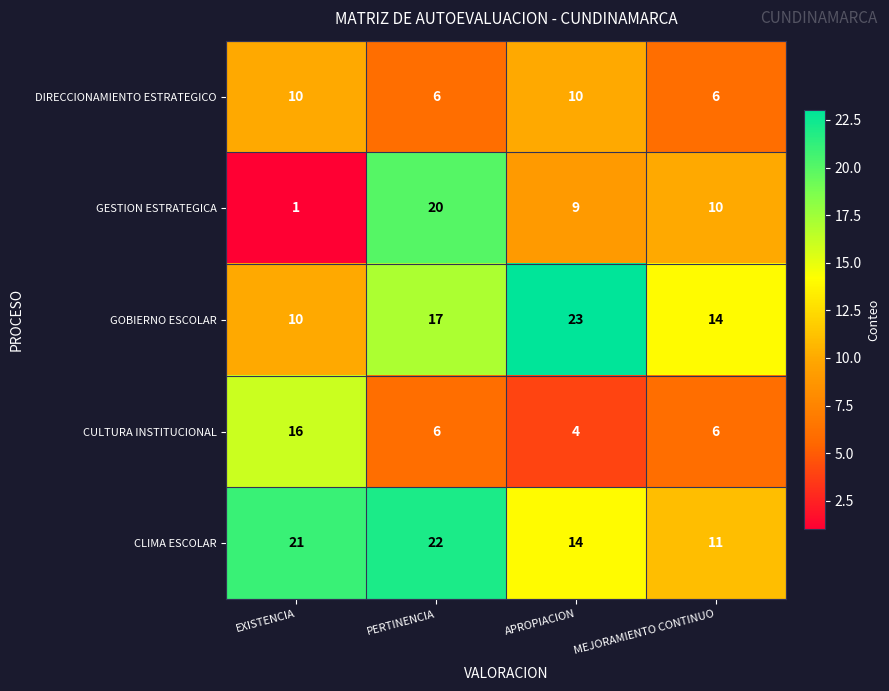

What is the total value across all series at APROPIACION?

60